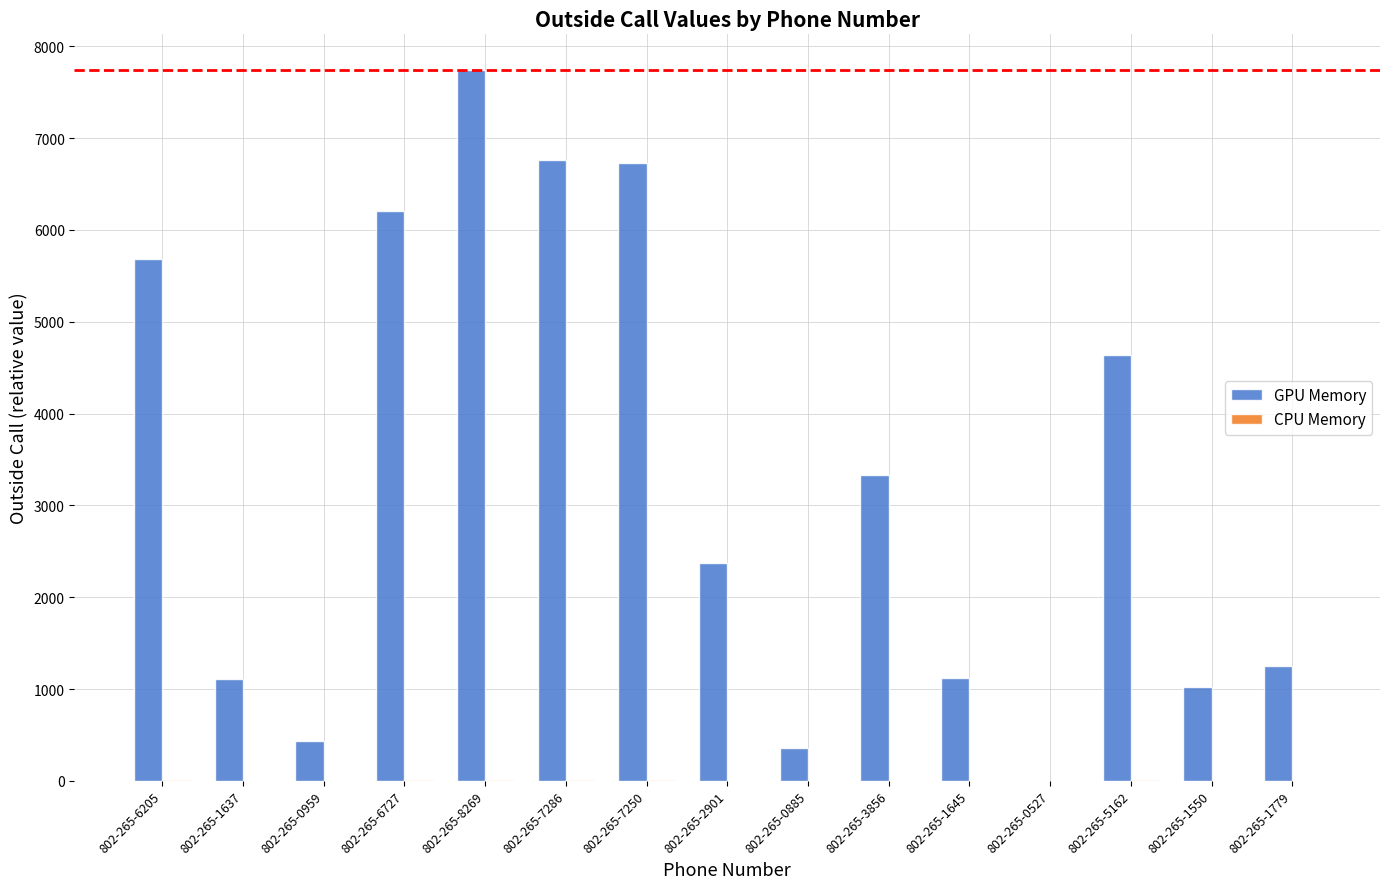

At which label does GPU Memory reach its peak?

802-265-8269